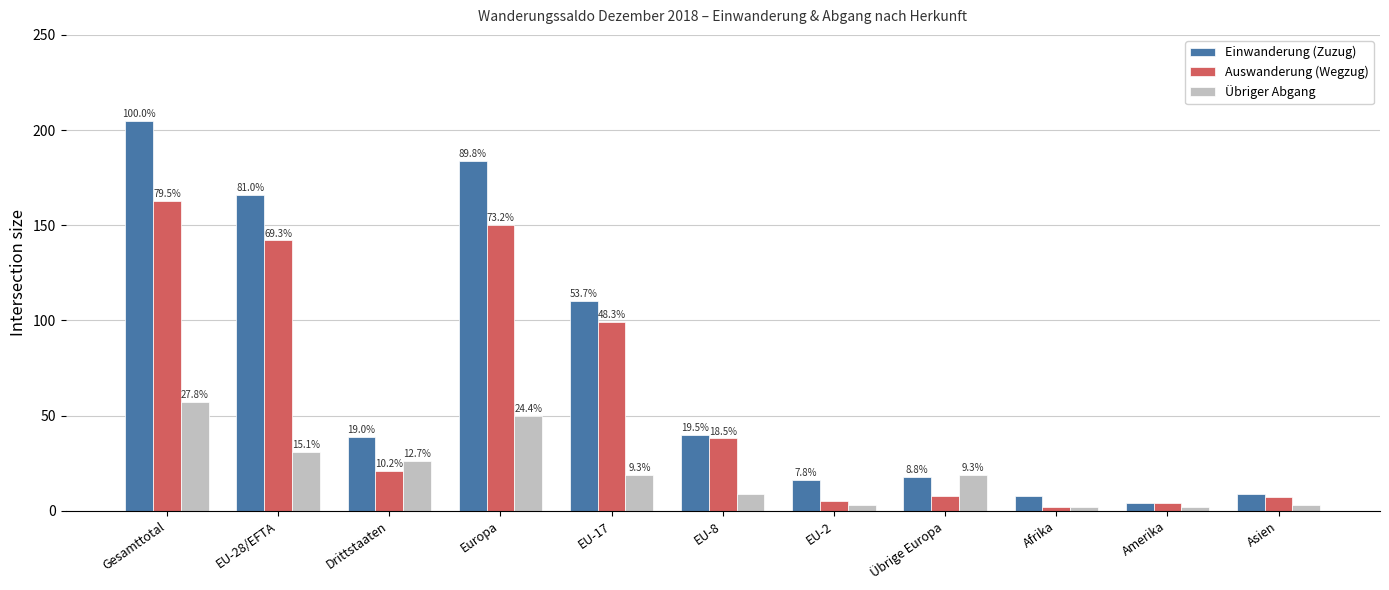

How many bars are there in total?

33